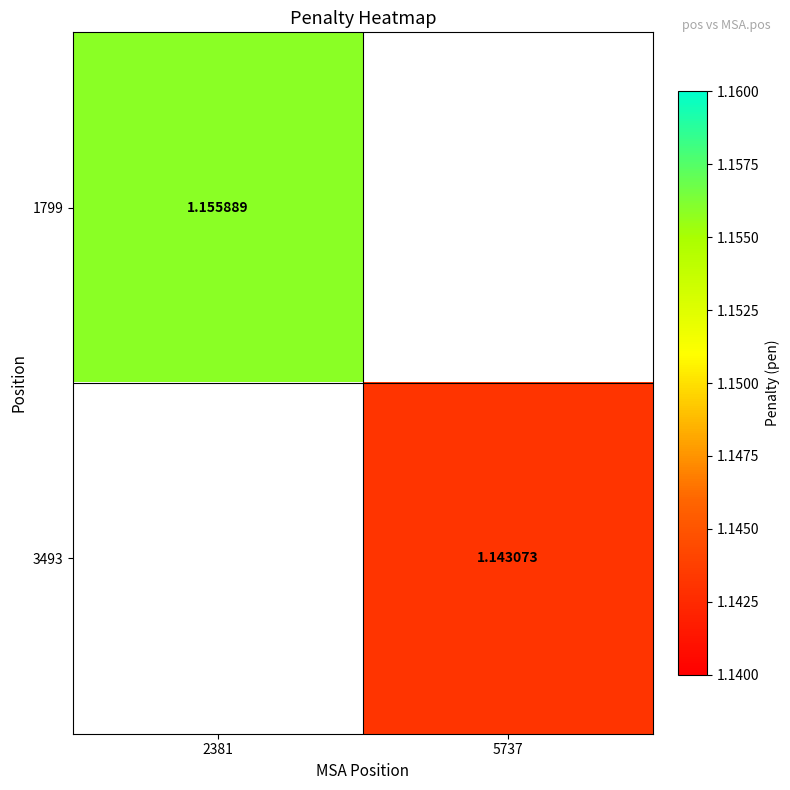

List the labels in order of 3493 value, smallest first.

2381, 5737